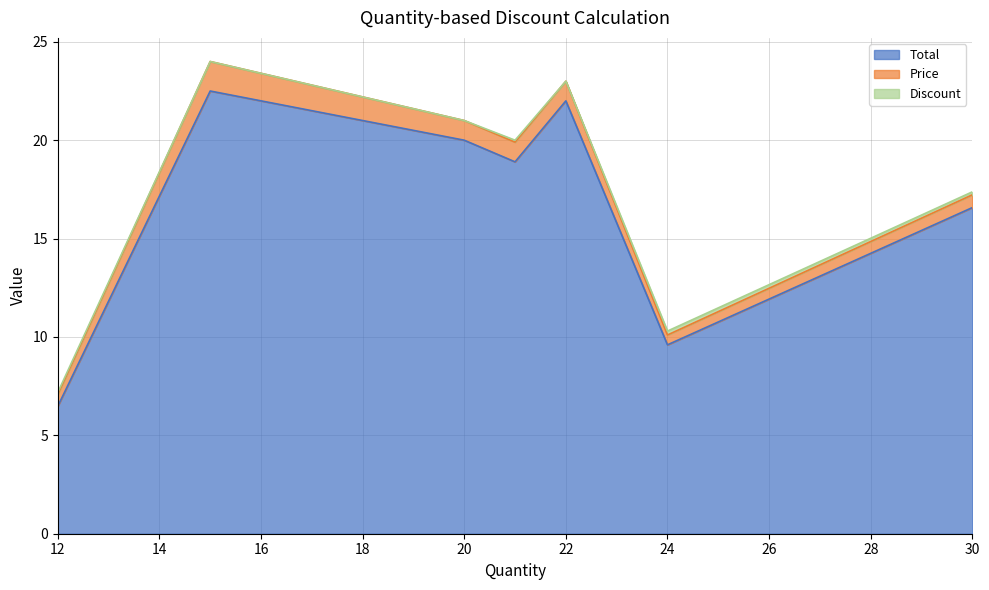

How many data points in Total are above 18?

4